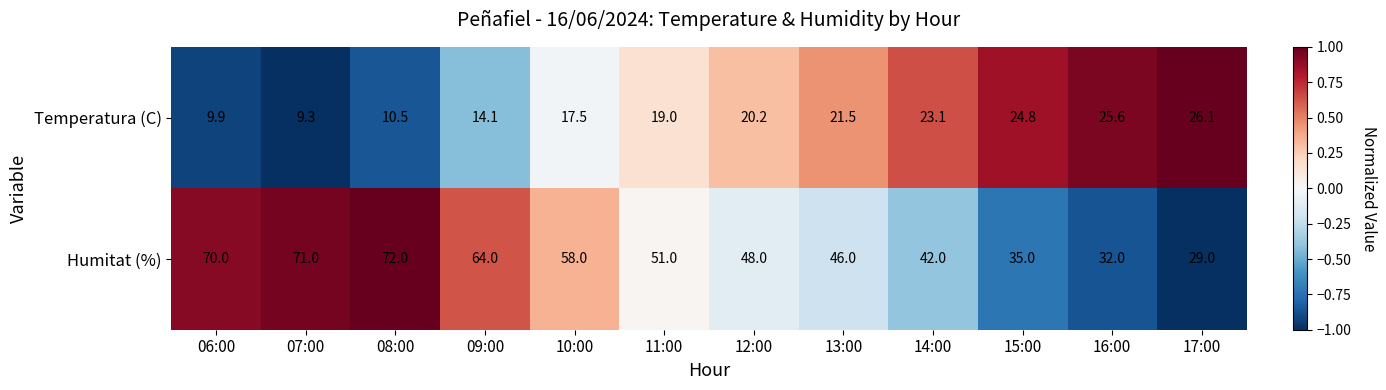

What is the difference between the highest and lowest values at 13:00?

24.5